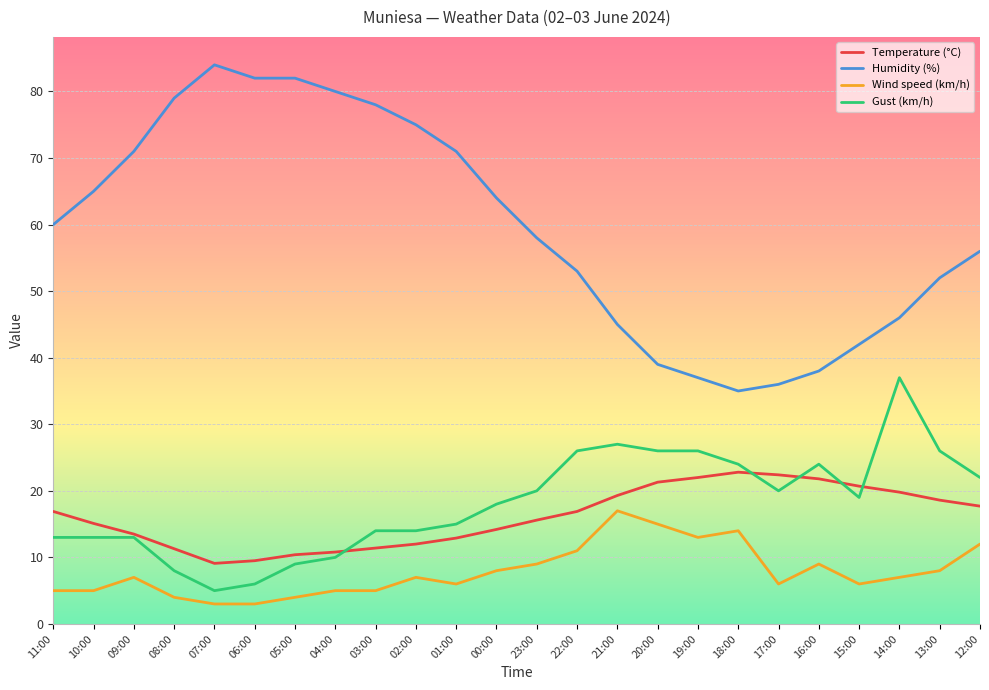

In Temperature (°C), how many points are higher than both neighbors (excluding endpoints)?

1